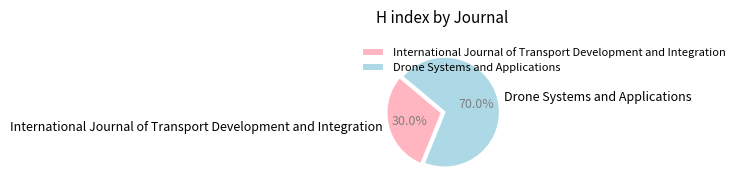

What percentage is NOT represented by Drone Systems and Applications?

30.0%